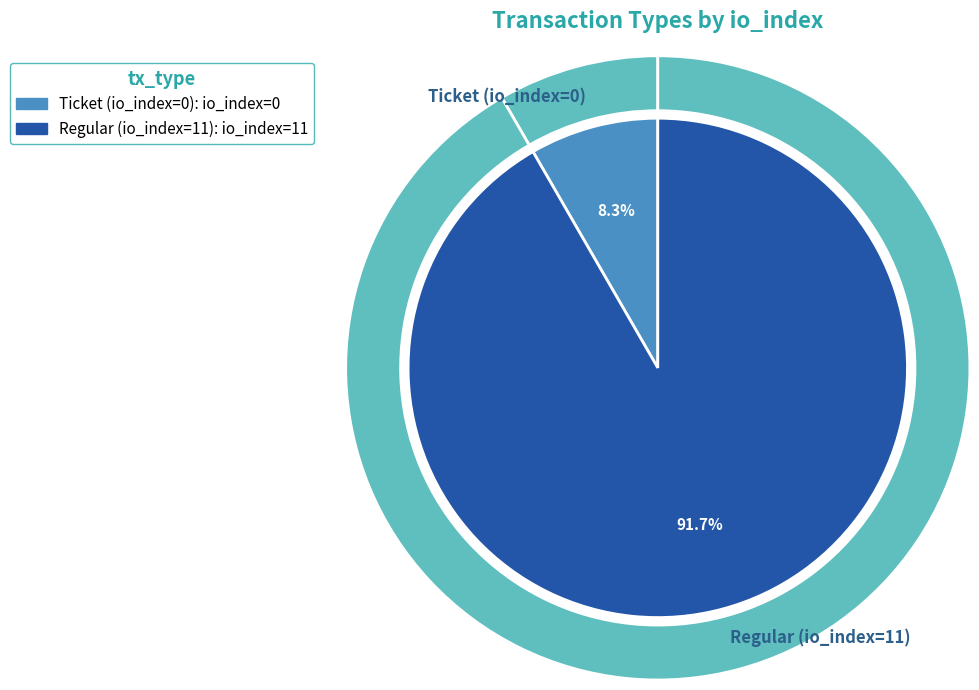

What is the majority slice?

Regular (io_index=11)